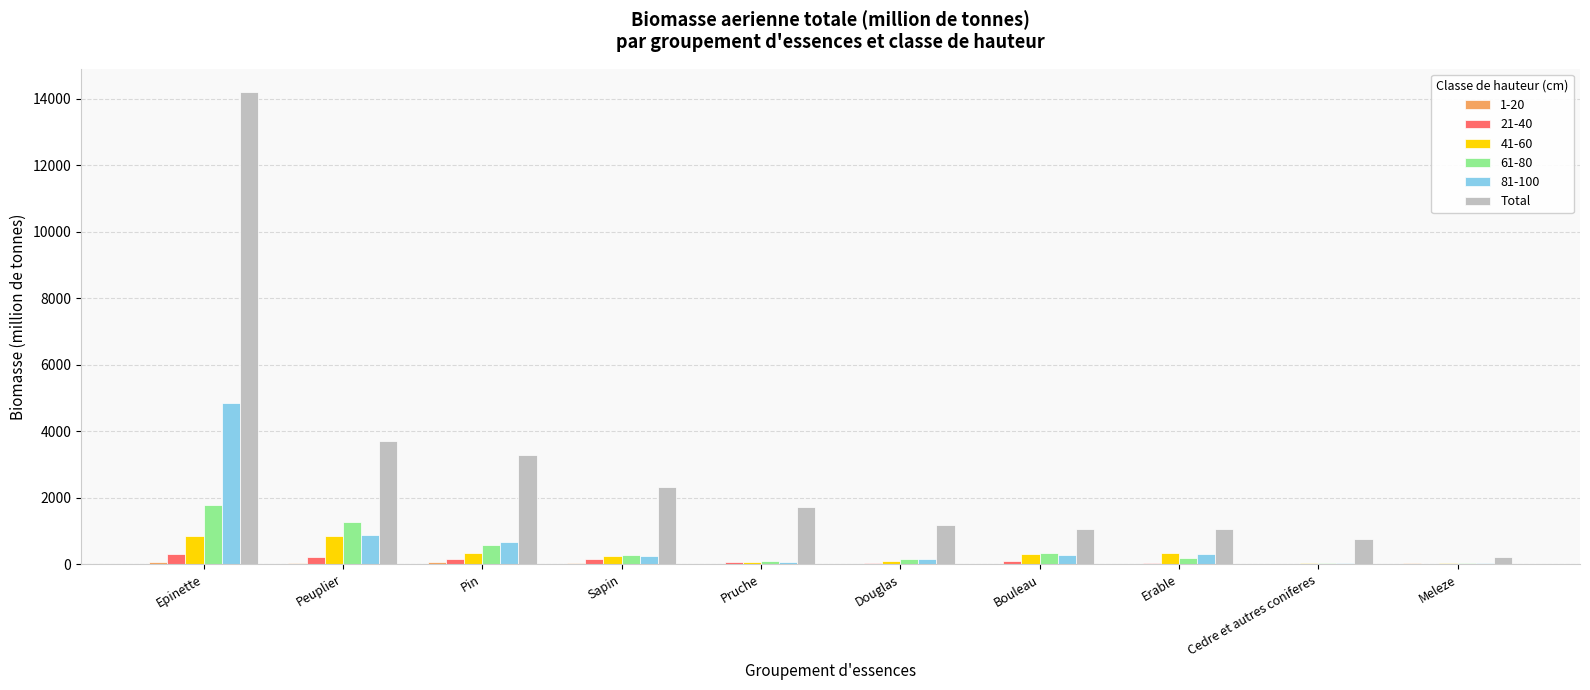

Is it true that Total equals 1879.2 at Erable?

False